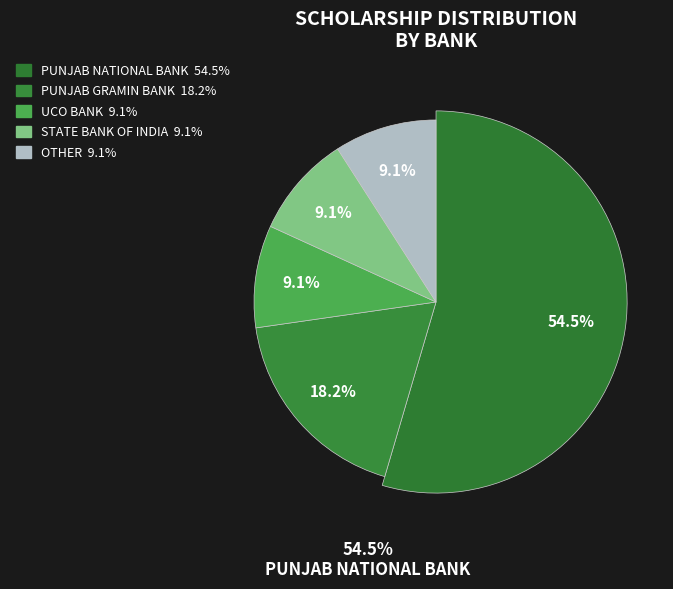

To the nearest percent, what portion does PUNJAB NATIONAL BANK represent?

55%